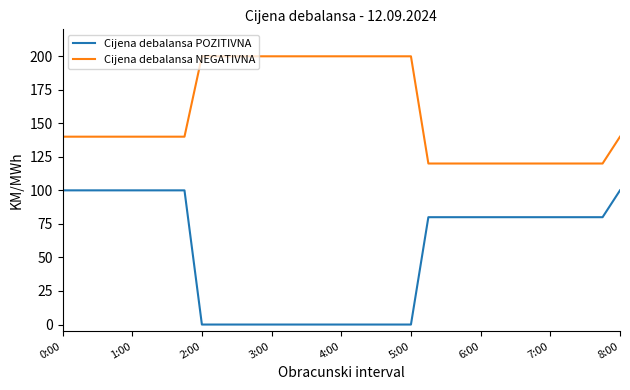

Rank the series by their maximum value, from highest to lowest.

Cijena debalansa NEGATIVNA, Cijena debalansa POZITIVNA